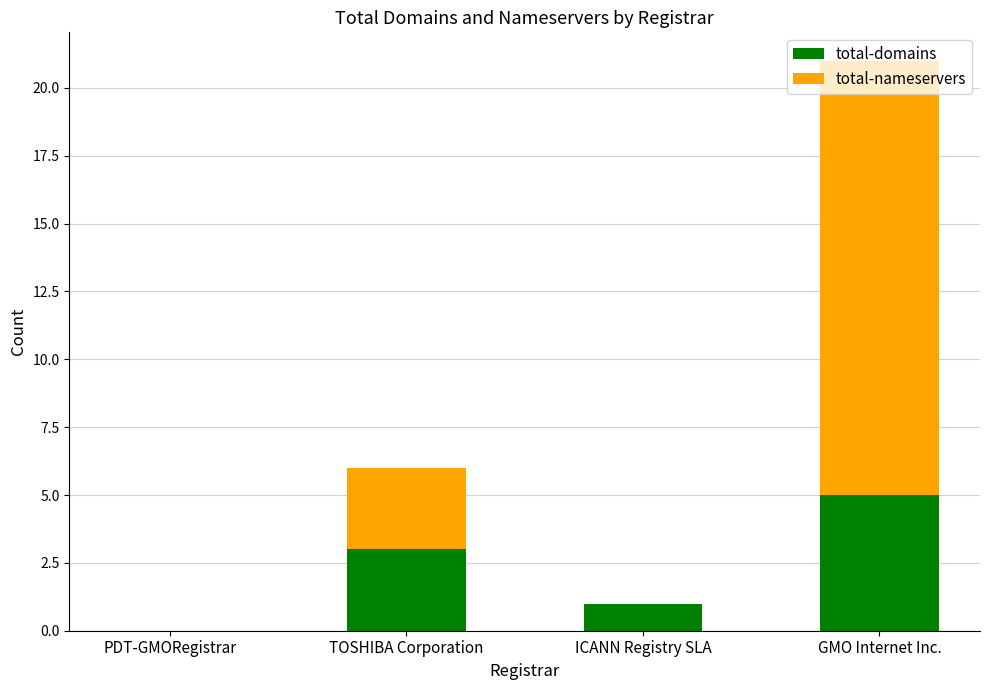

What is the highest value of the total-domains series?

5